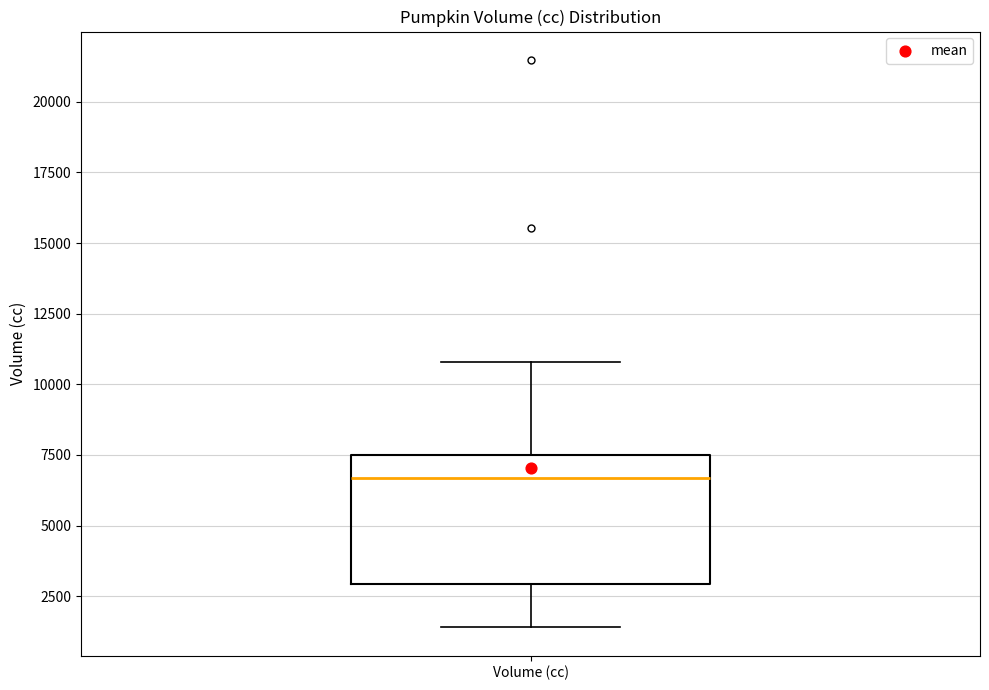

Transcribe this box plot: give where the median line is, the range the box spans, and where the two whiskers end, as read against the y-axis. The values are not printed on the chart, so give them approximately, as read against the axis.

median 6500, box 3000 to 7500, whiskers 1500 to 11000